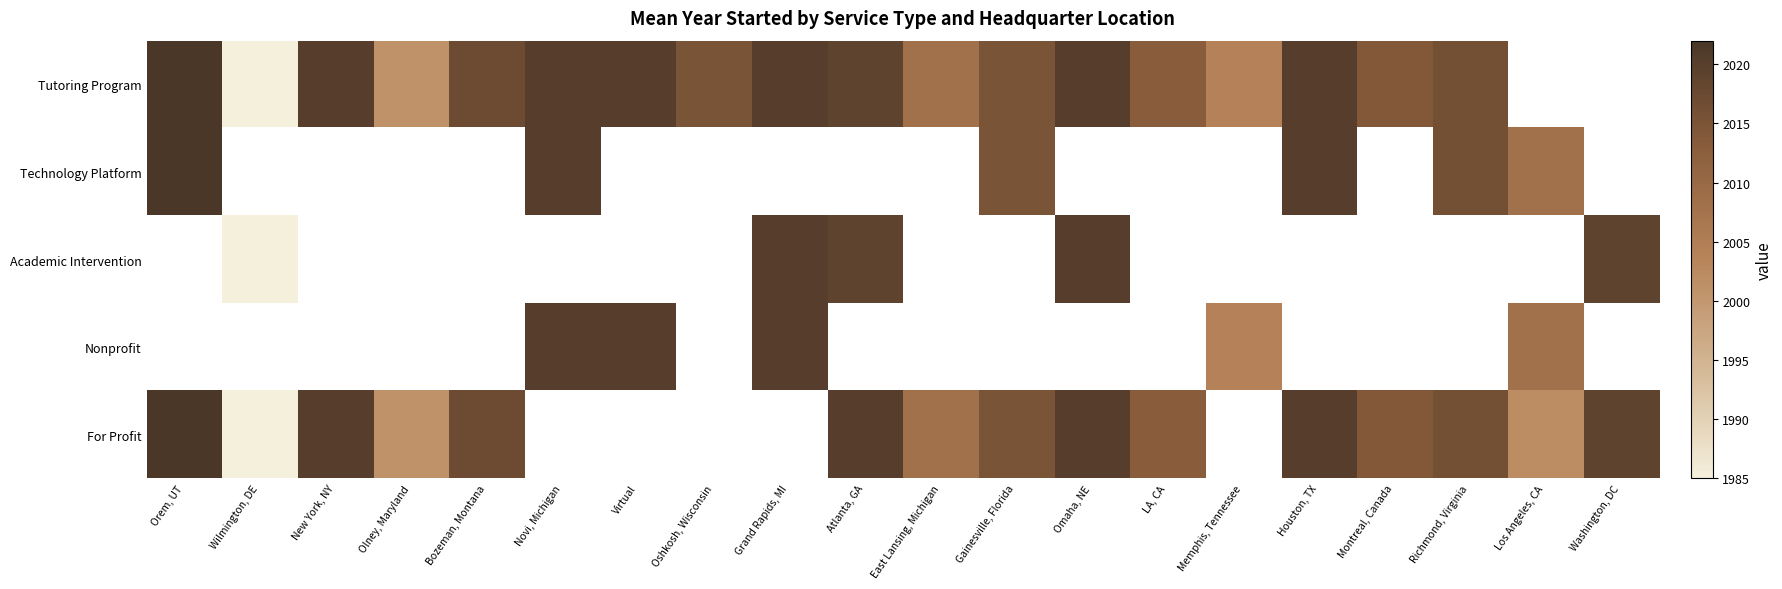

At which category does the chart reach its peak across all series?

Orem, UT